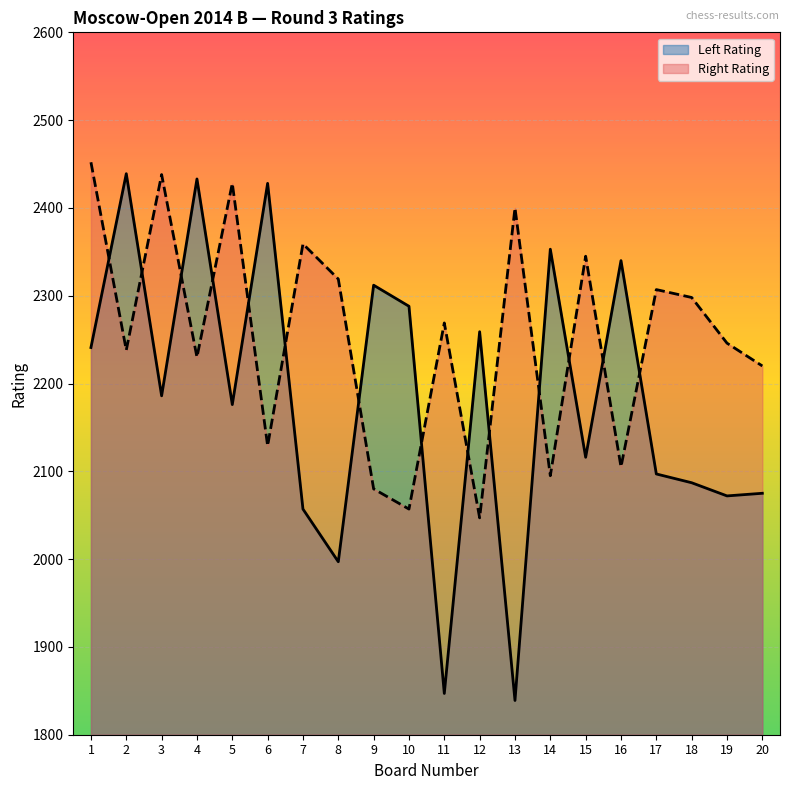

How many lines are shown in the chart?

2